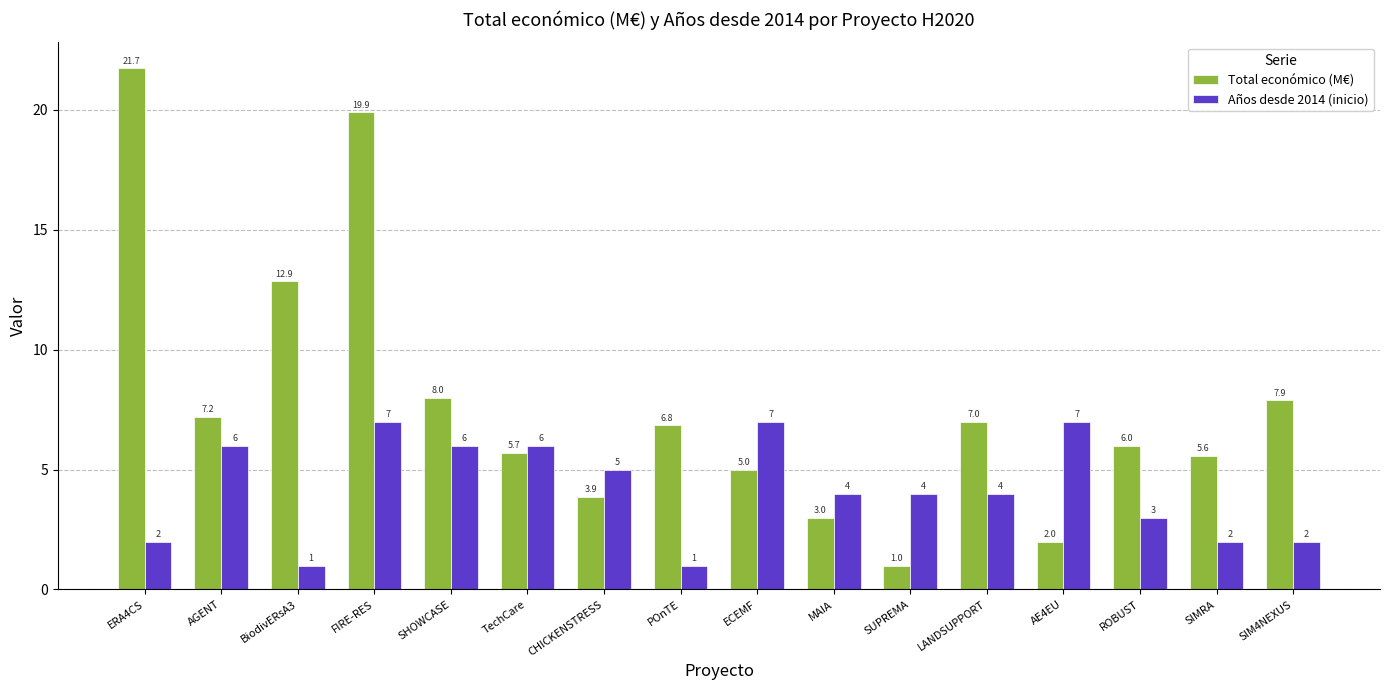

The value of Total económico (M€) at CHICKENSTRESS is 3.9. True or false?

True